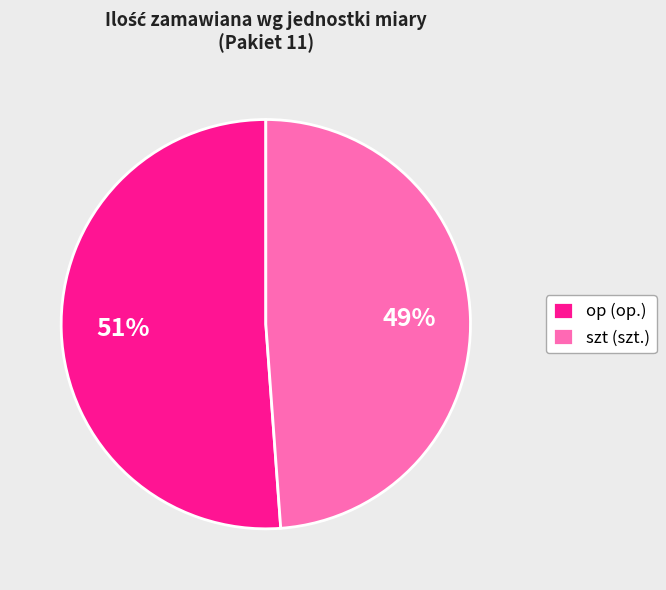

Which slice is the smallest?

szt (szt.)